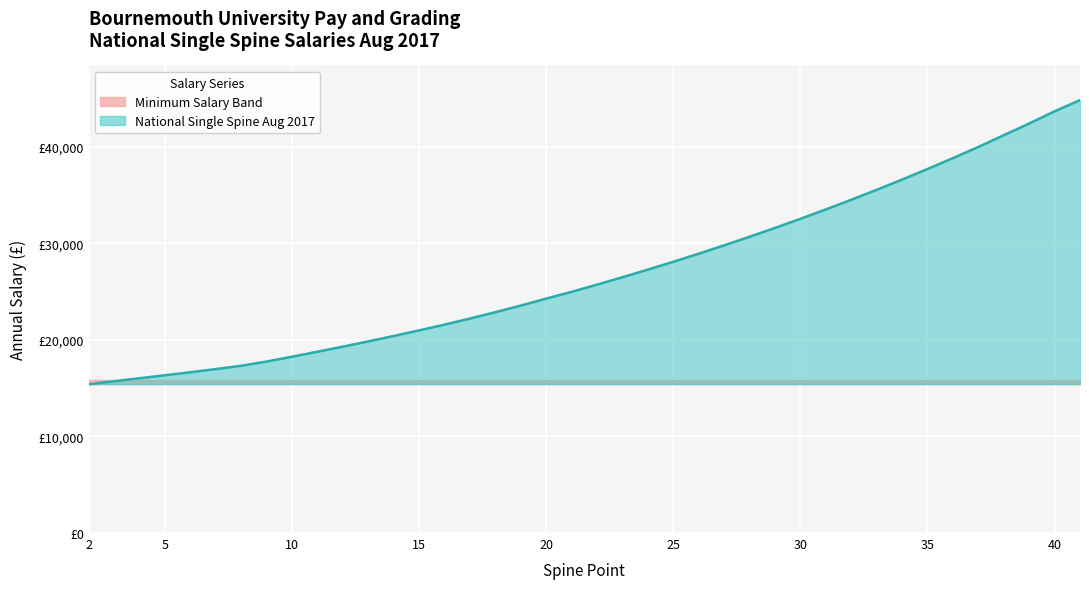

At which label is the value closest to 30132?

25